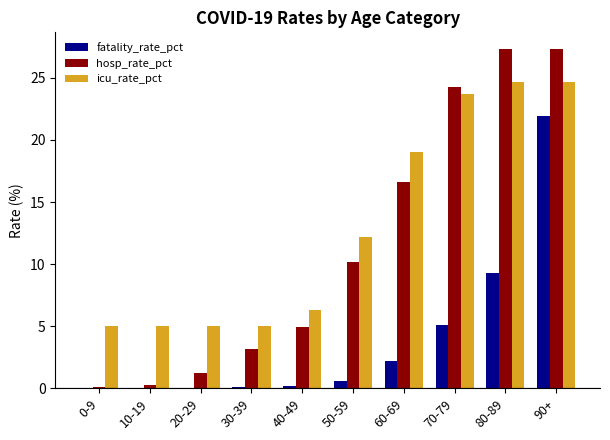

What is the sum of all icu_rate_pct values?

130.6